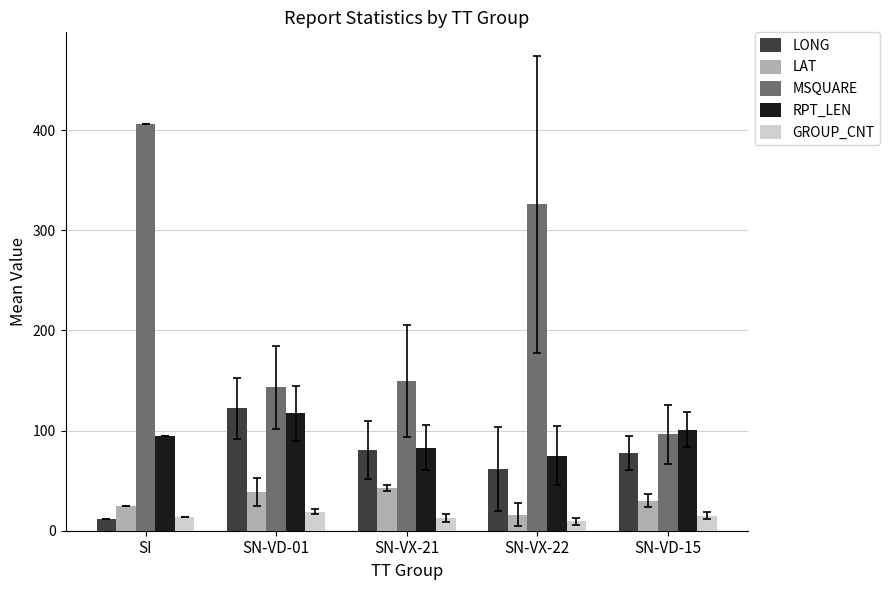

What is the total value across all series at SN-VD-01?

440.6